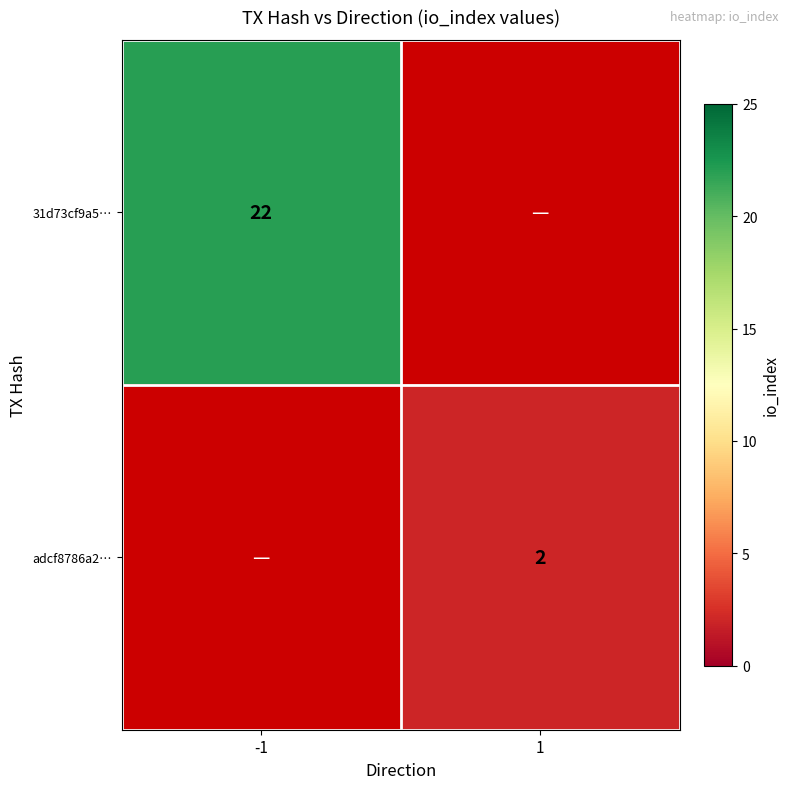

Count the number of categories in the chart.

2